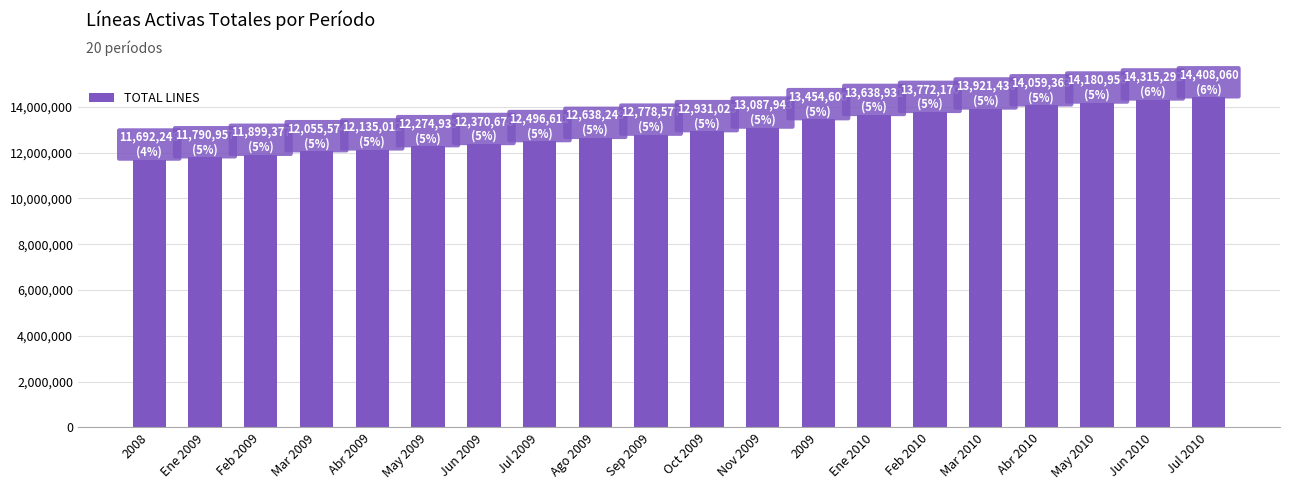

Reading right to left, what are all the values shown in this chart?

14408060	14315292	14180956	14059363	13921436	13772170	13638931	13454600	13087943	12931025	12778577	12638249	12496611	12370678	12274935	12135012	12055574	11899377	11790957	11692248